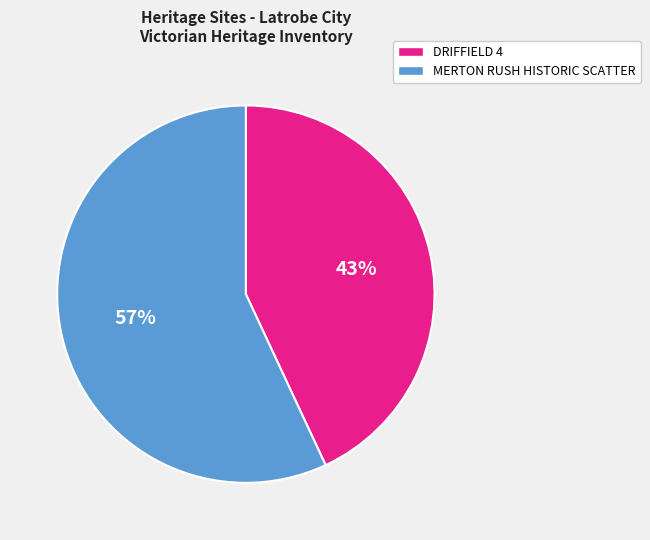

What is the ratio of the value at DRIFFIELD 4 to the value at MERTON RUSH HISTORIC SCATTER?

0.8